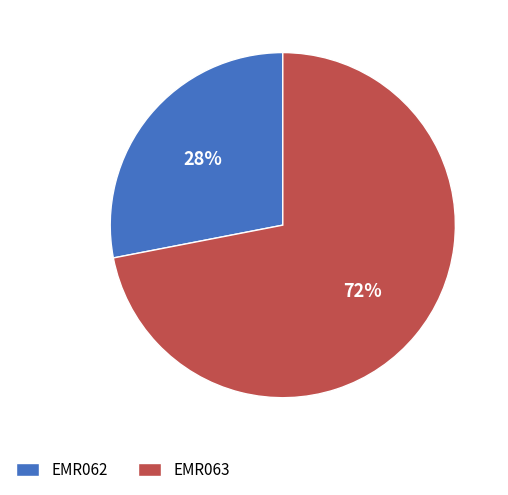

Do EMR063 and EMR062 together represent more than half of the pie?

Yes